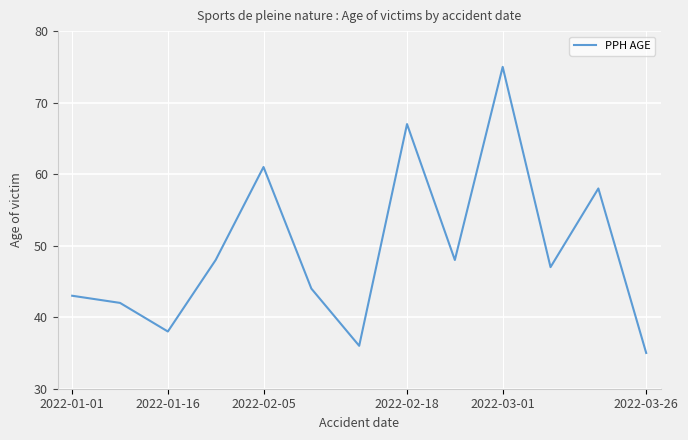

What is the maximum value shown in the chart?

75